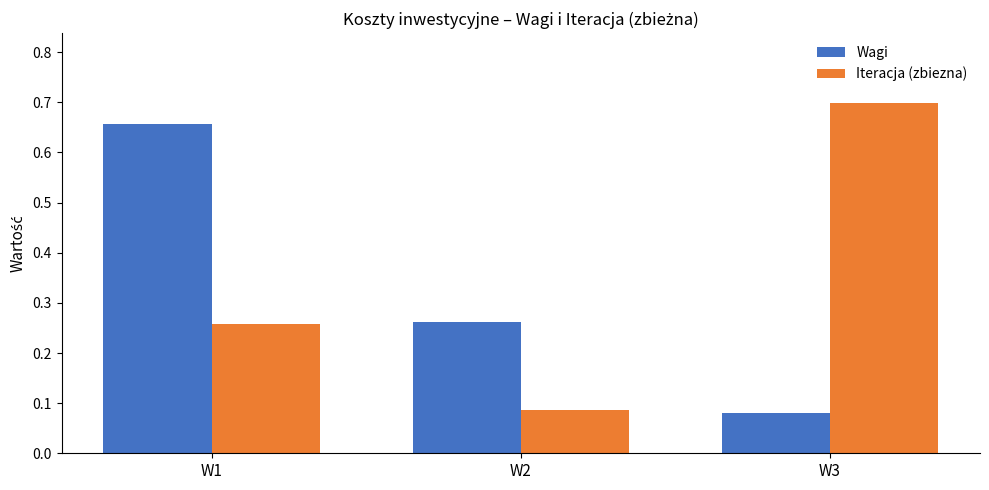

Between W1 and W3, which series saw the biggest shift?

Wagi